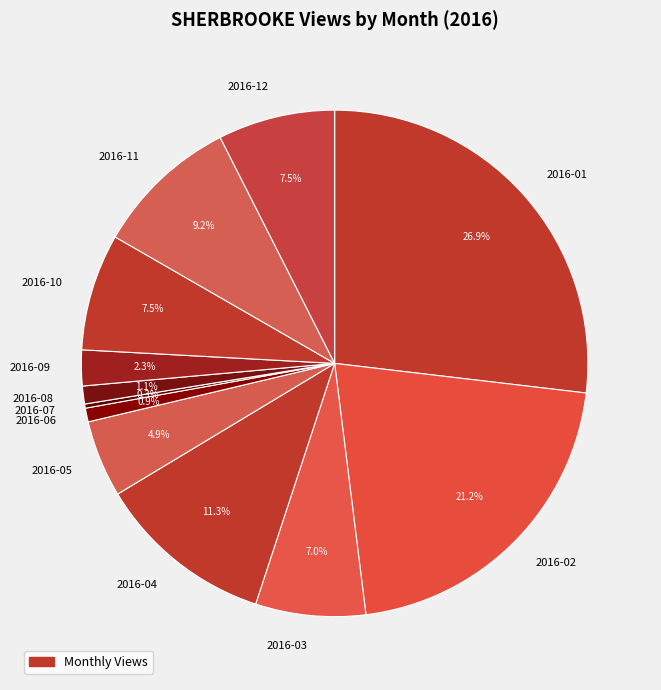

How much of the chart is everything except 2016-06?

99.1%